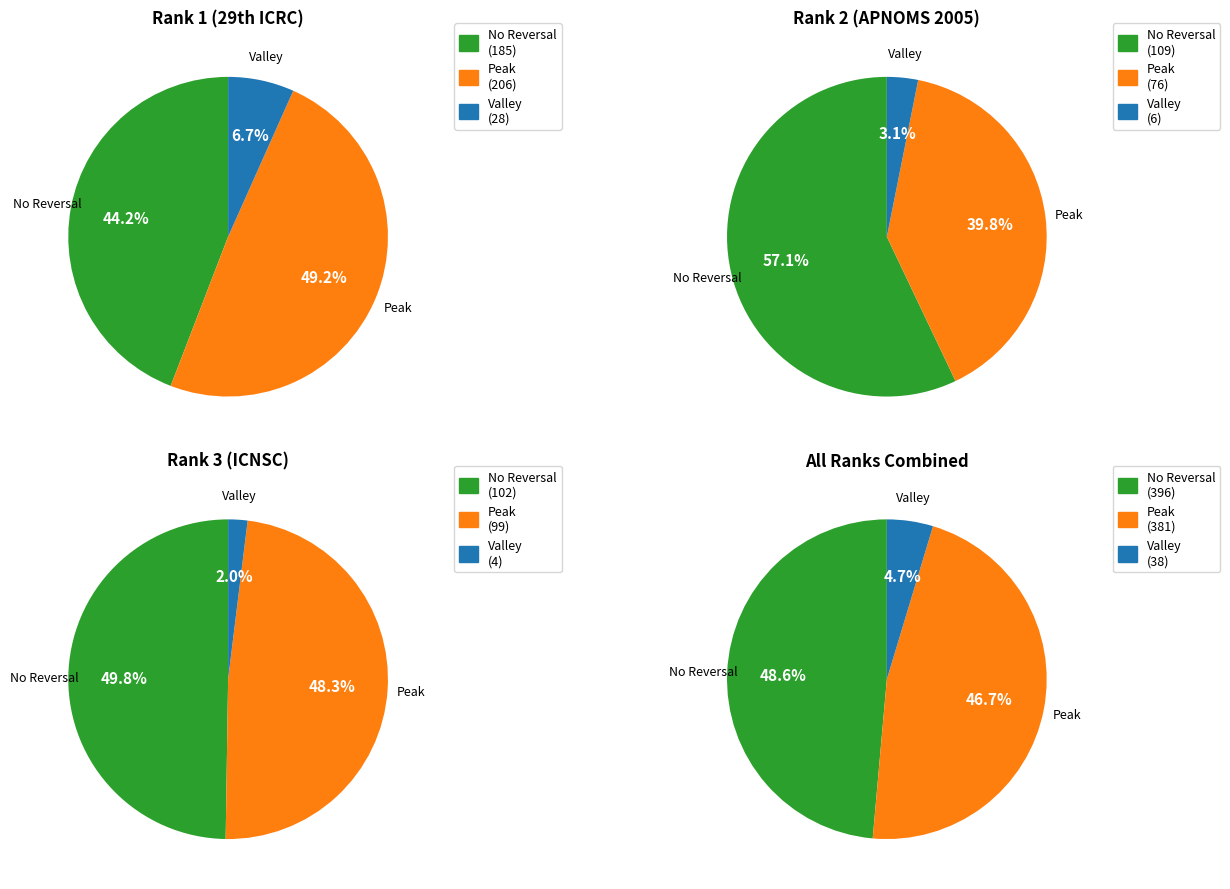

The Rank 3 slice represents 35% of the pie. True or false?

False